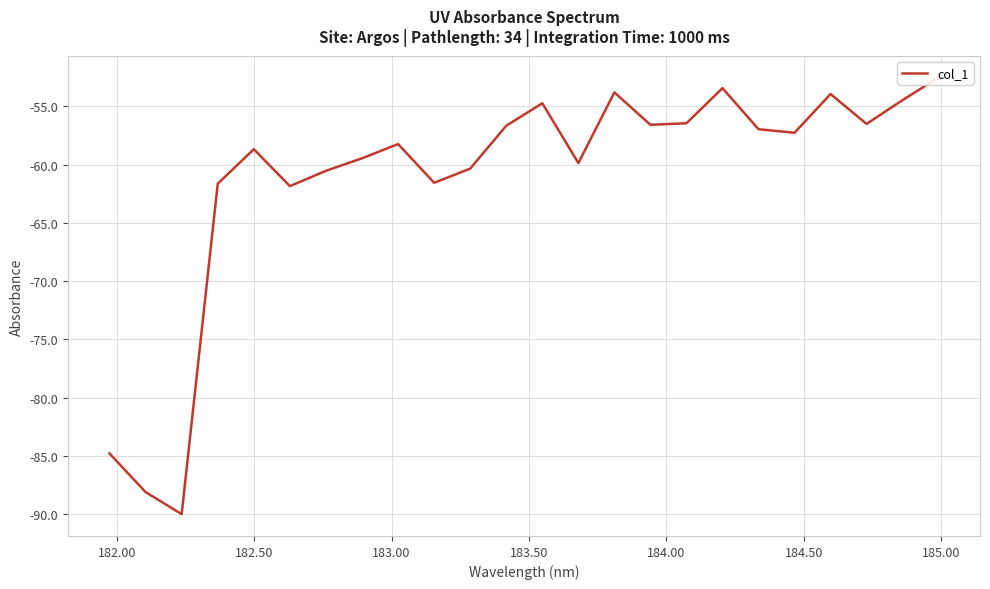

What is the minimum value shown in the chart?

-90.0